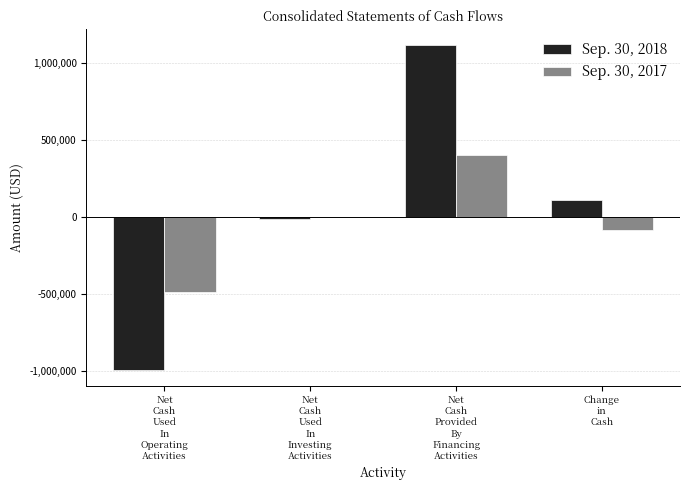

At which label is Sep. 30, 2018 closest to 61914?

Change
in
Cash